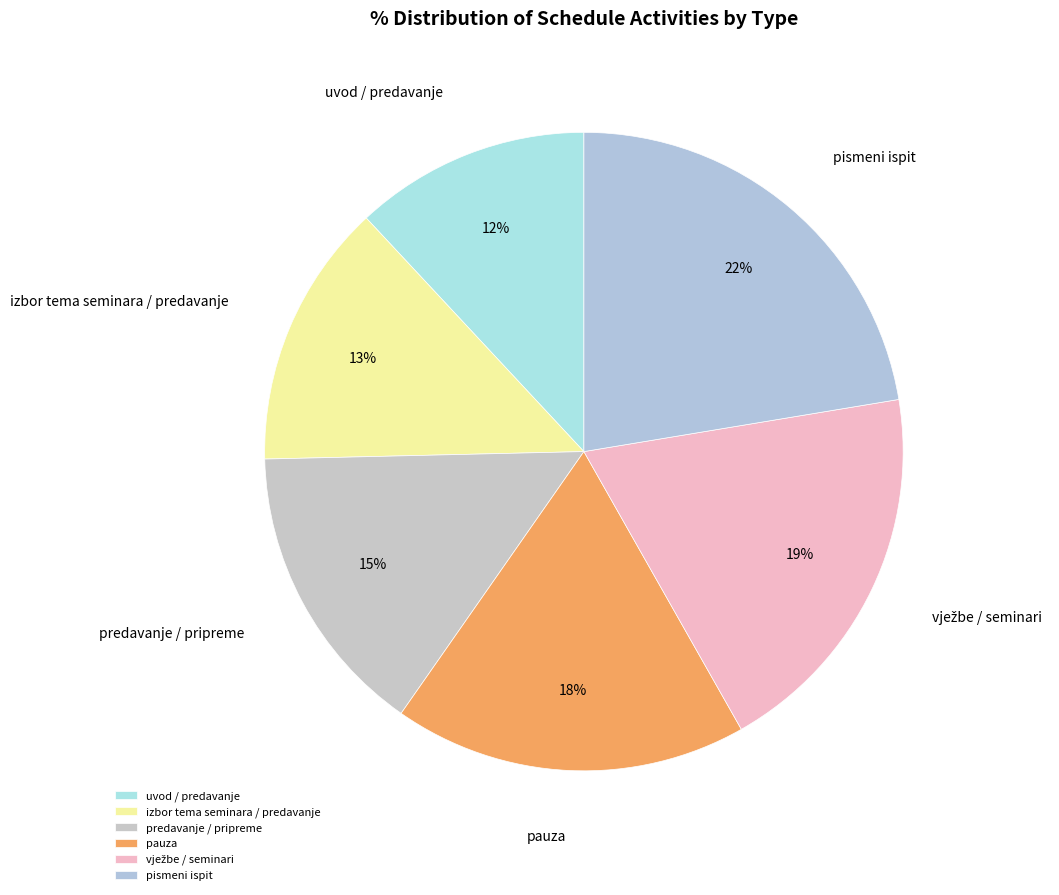

Does izbor tema seminara / predavanje account for over 50% of the chart?

No